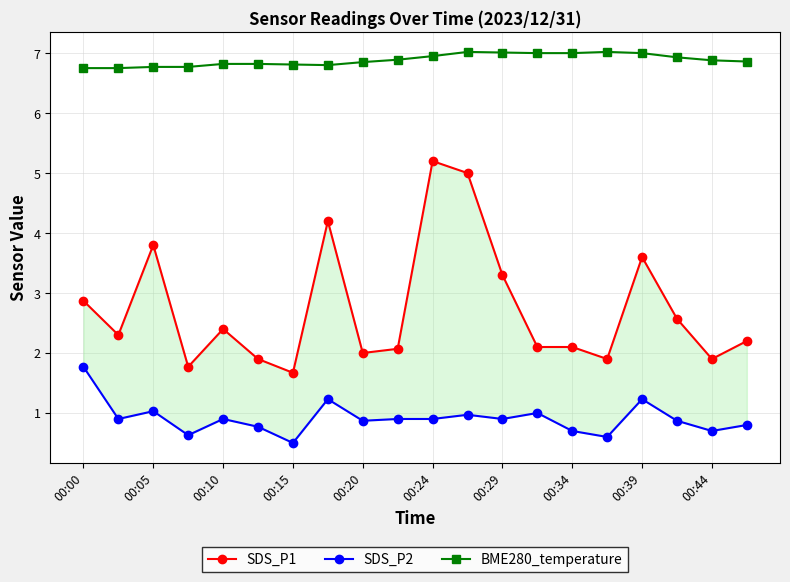

Does the chart display data point markers on the line(s)?

Yes